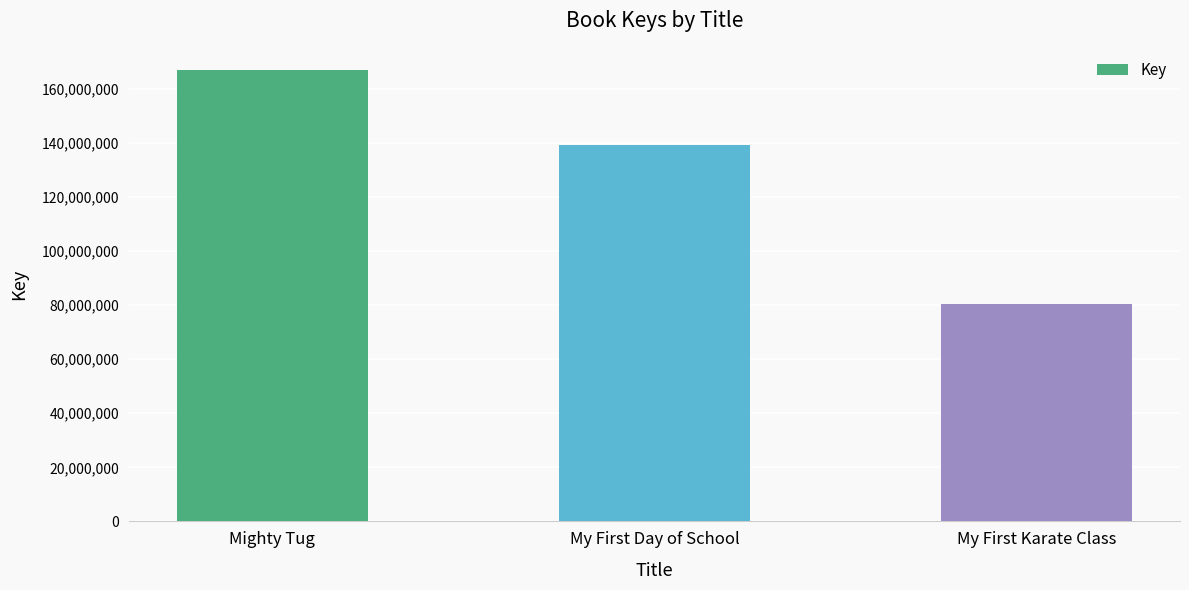

At which category does the chart reach its minimum across all series?

My First Karate Class